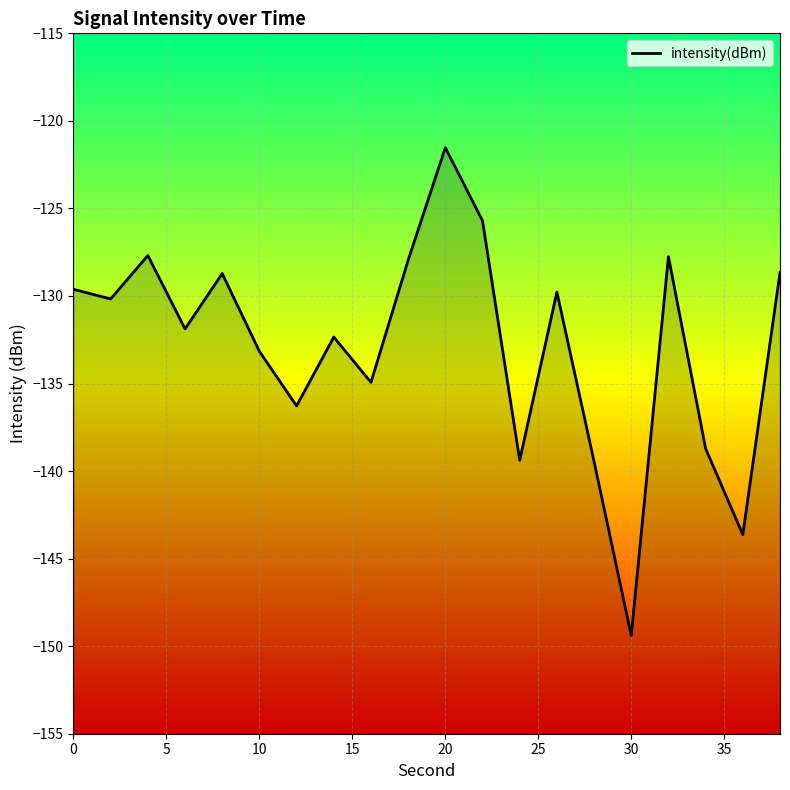

At which category does the chart reach its peak across all series?

20